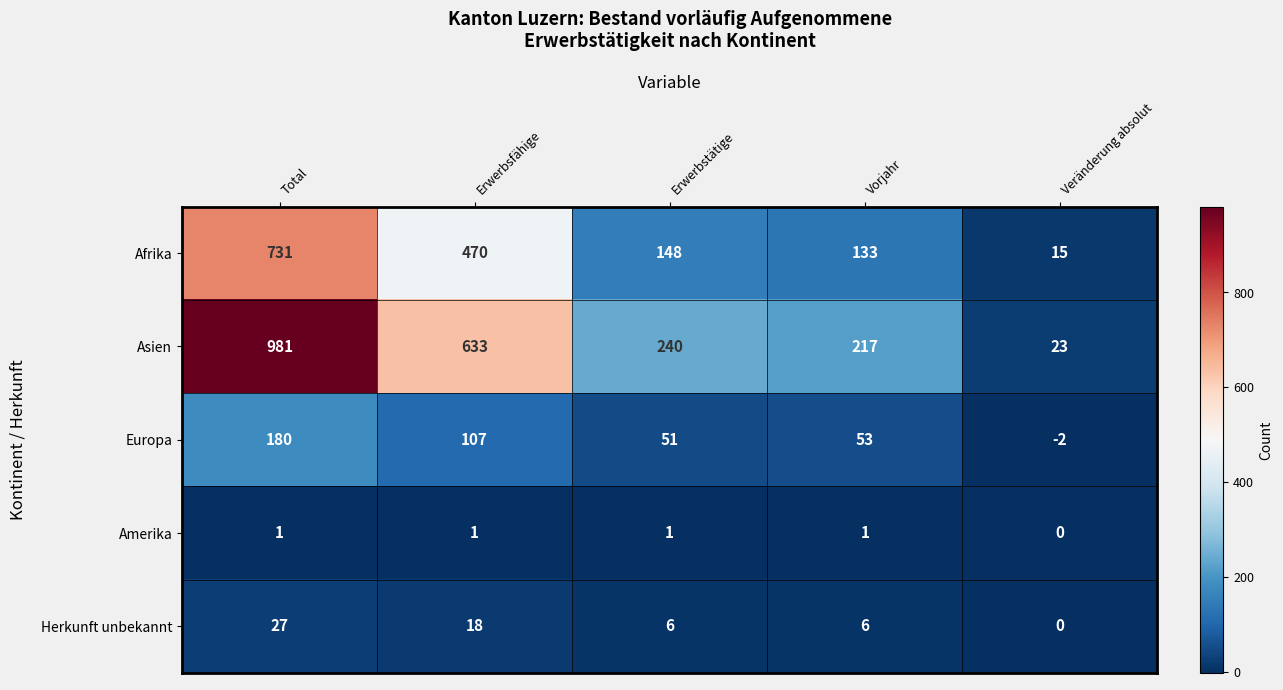

How many series are shown in this chart?

5